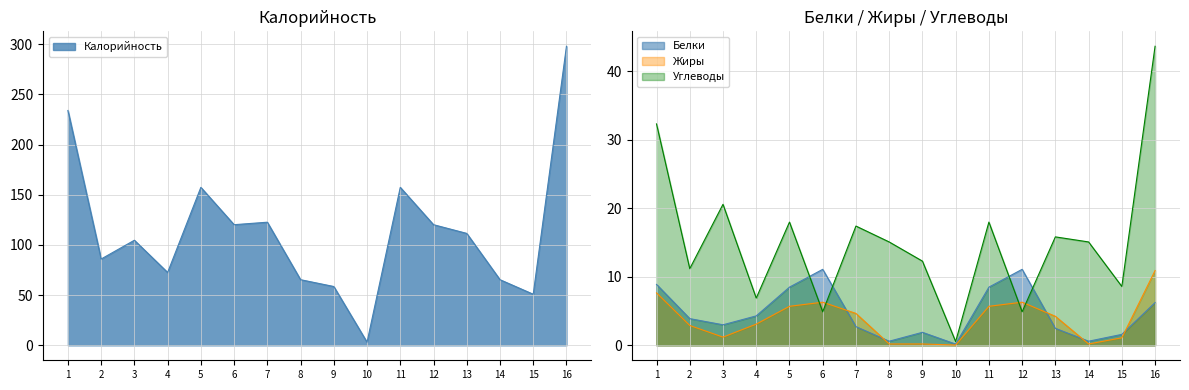

Is the value of Калорийность at 13 greater than the value of Жиры at 3?

Yes